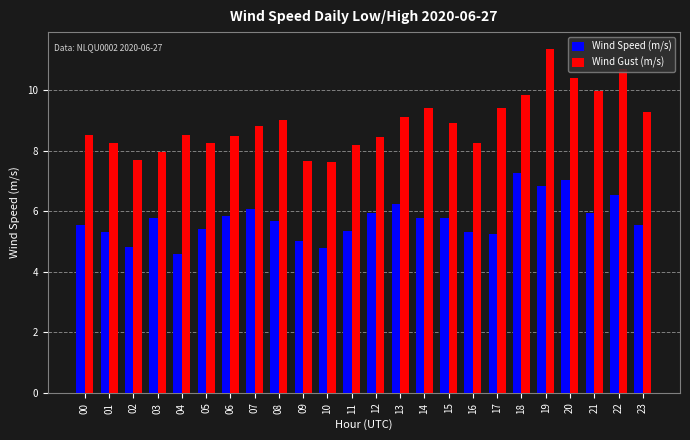

True or false: Wind Speed (m/s) has a value of 10.6 at 07.

False